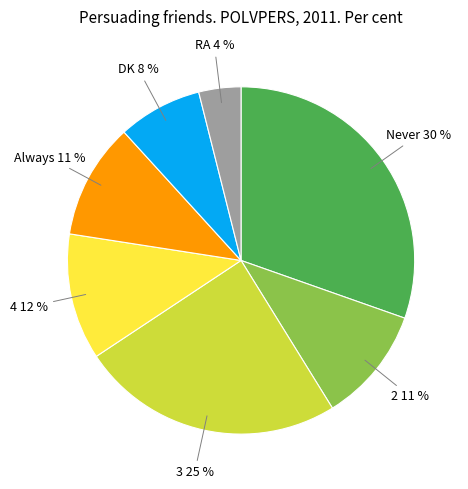

Is there any slice that represents more than half of the pie?

No